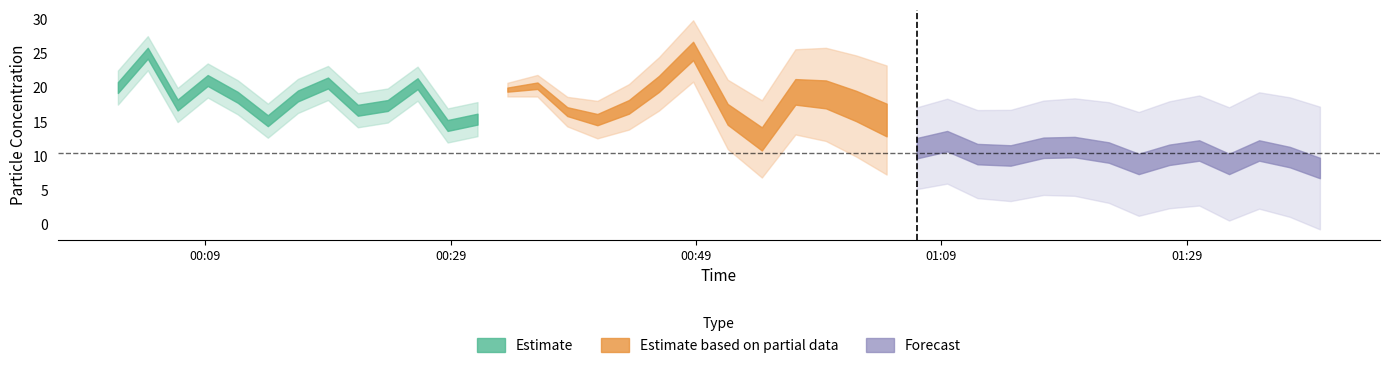

Count the number of categories in the chart.

40